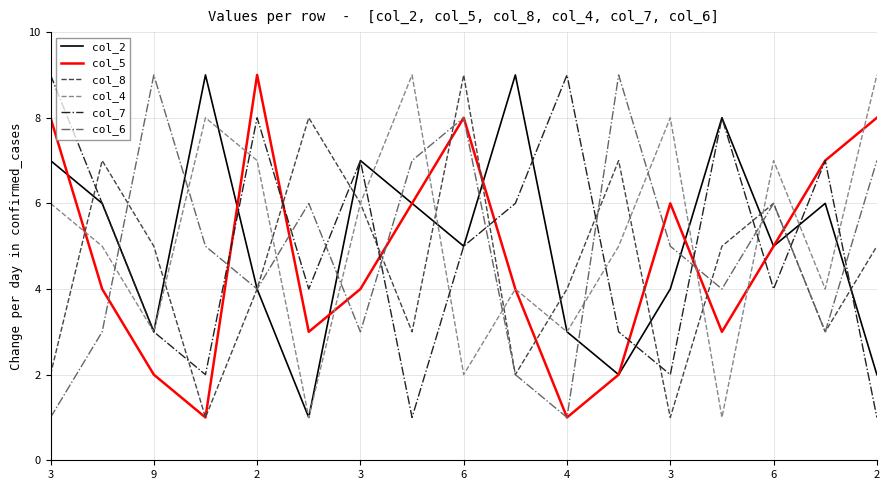

What is the greatest value displayed?

9